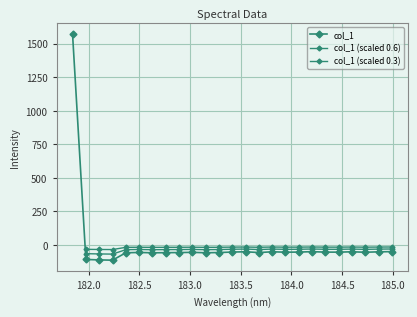

Where is the first local minimum?

182.2359681898